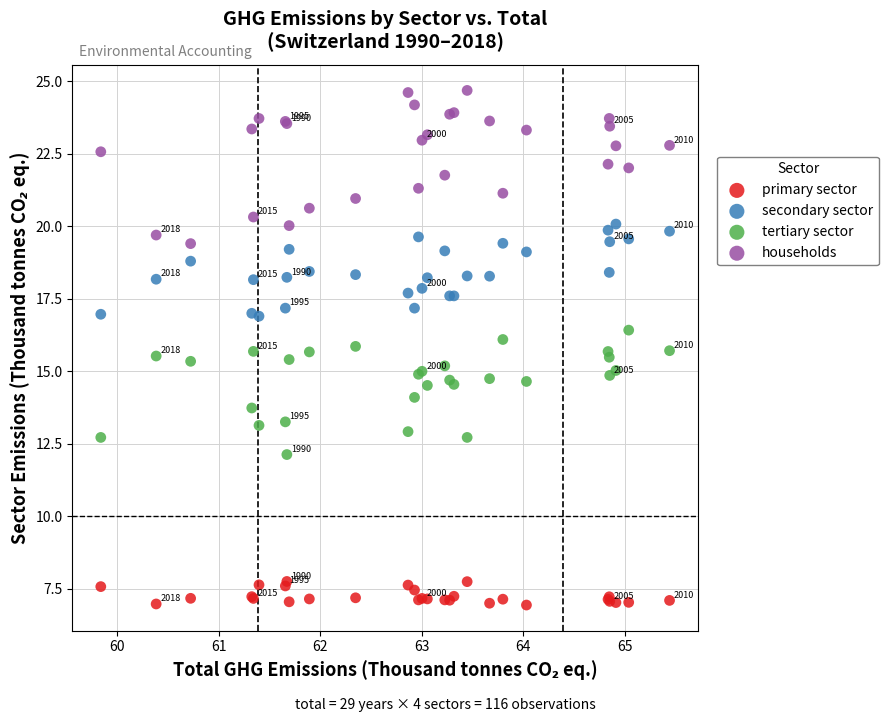

Which series contains the lowest Y value?

primary sector